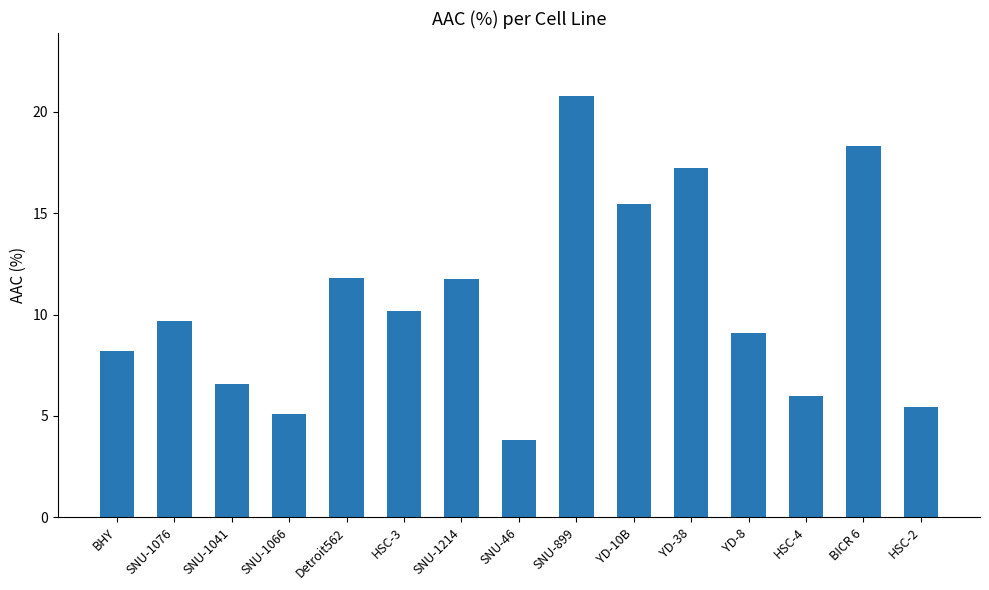

Reading left to right, extract all data points from this chart.

BHY=8.2	SNU-1076=9.7	SNU-1041=6.6	SNU-1066=5.1	Detroit562=11.8	HSC-3=10.2	SNU-1214=11.8	SNU-46=3.8	SNU-899=20.8	YD-10B=15.5	YD-38=17.2	YD-8=9.1	HSC-4=6.0	BICR 6=18.3	HSC-2=5.4